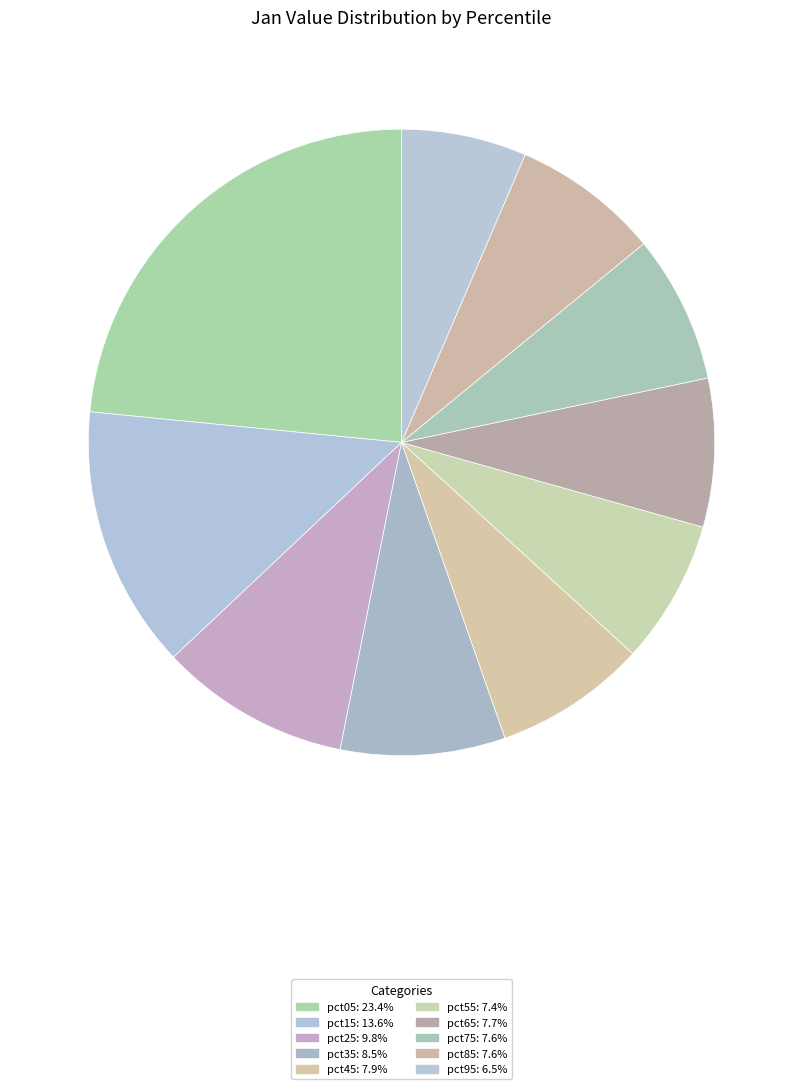

How many segments does this pie chart have?

10